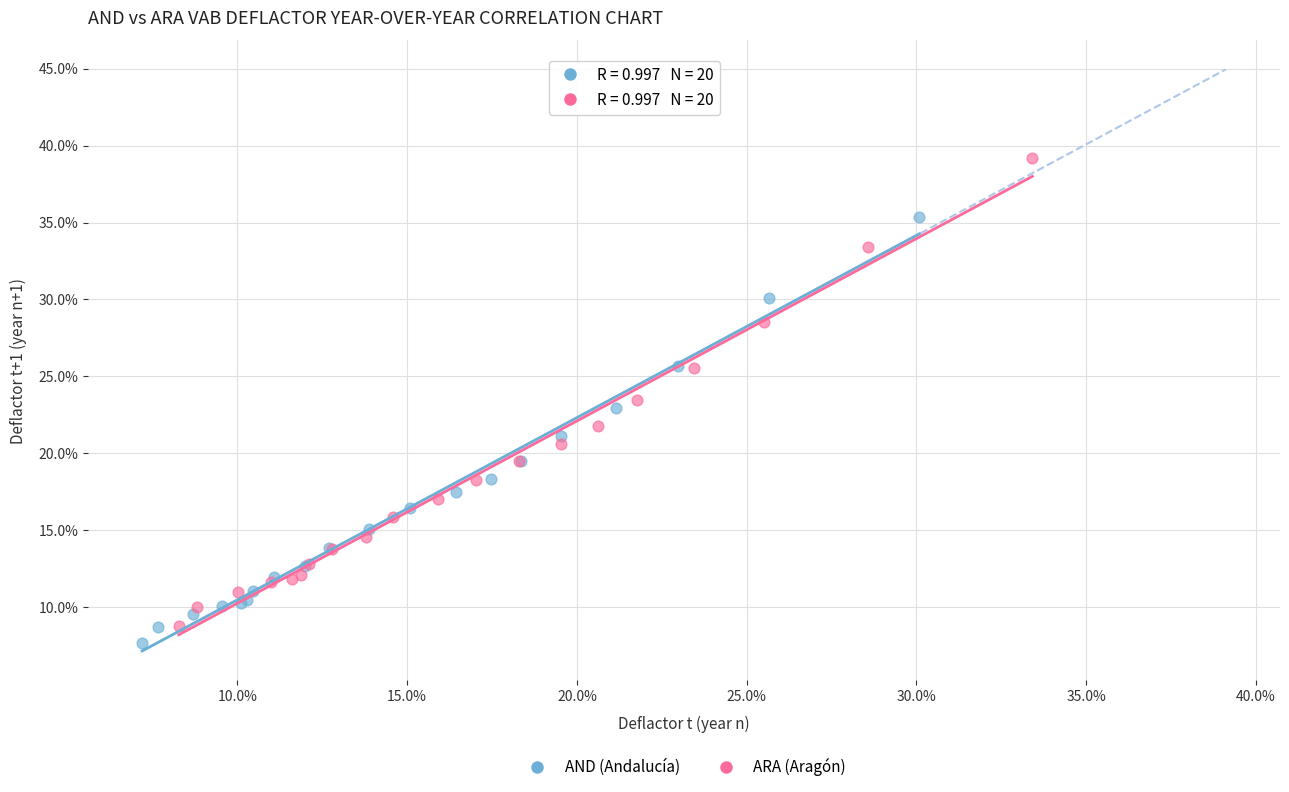

Which series reaches the minimum Y coordinate?

AND (Andalucía)